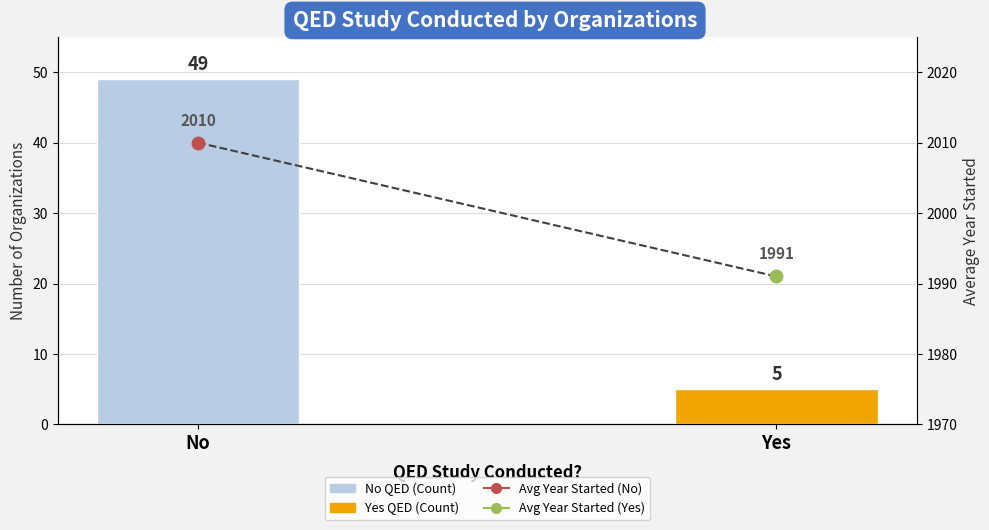

What is the sum of all values?

4001